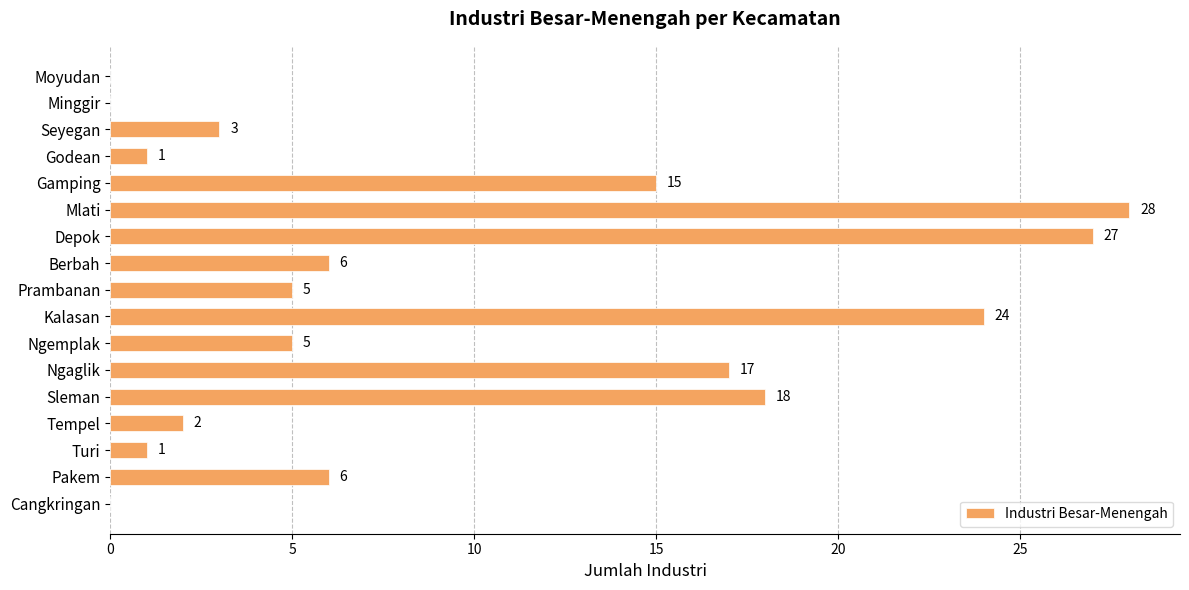

What is the change in value from Moyudan to Ngaglik?

+17